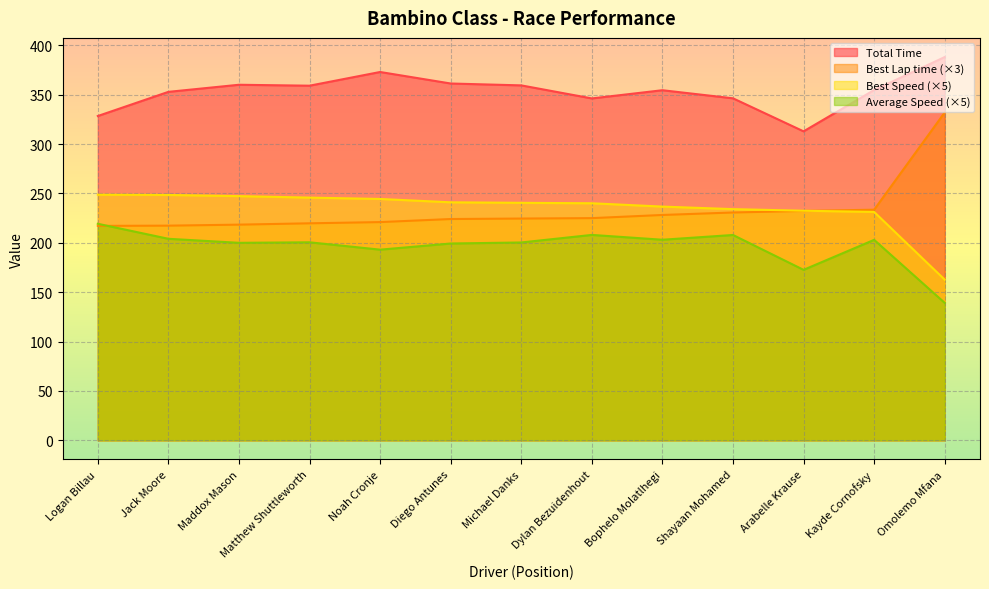

What are all the series names shown in the legend?

Total Time, Best Lap time (×3), Best Speed (×5), Average Speed (×5)